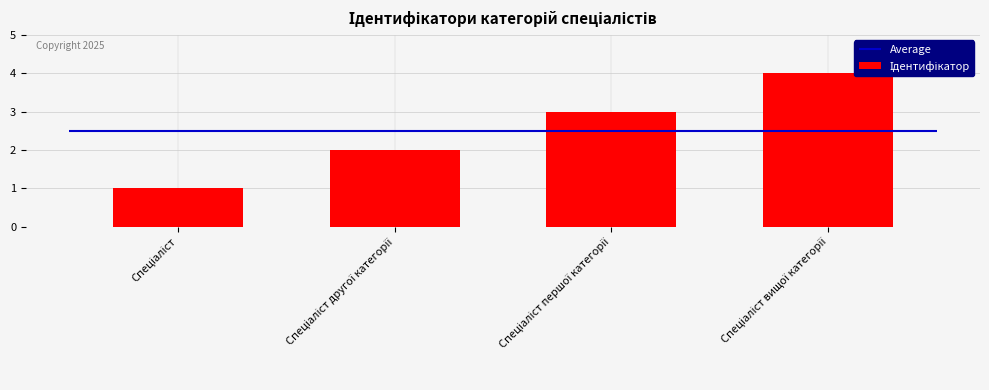

Reading left to right, list all the values displayed in this chart.

Спеціаліст=1	Спеціаліст другої категорії=2	Спеціаліст першої категорії=3	Спеціаліст вищої категорії=4